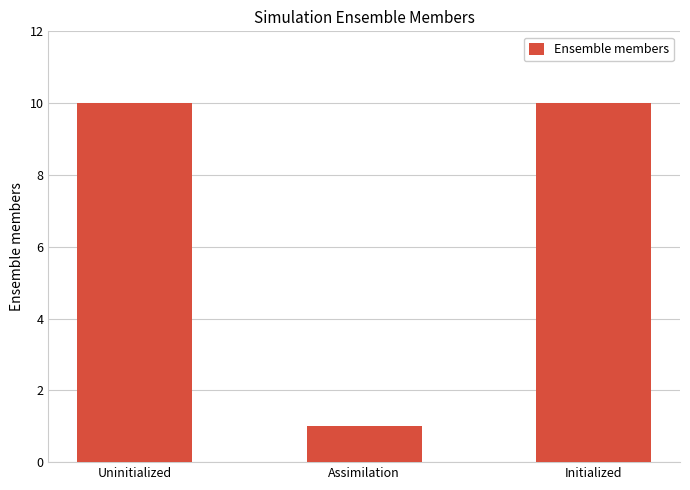

What is the minimum value shown in the chart?

1